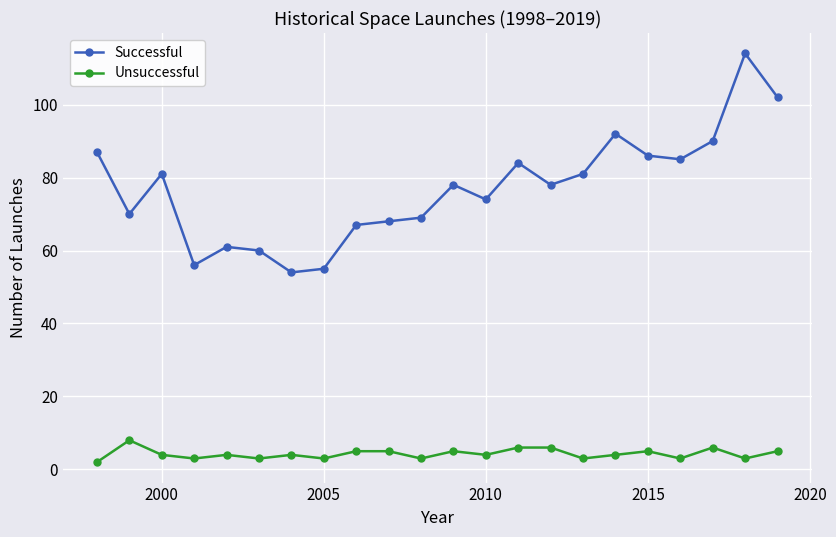

What is the lowest value of the Successful series?

54